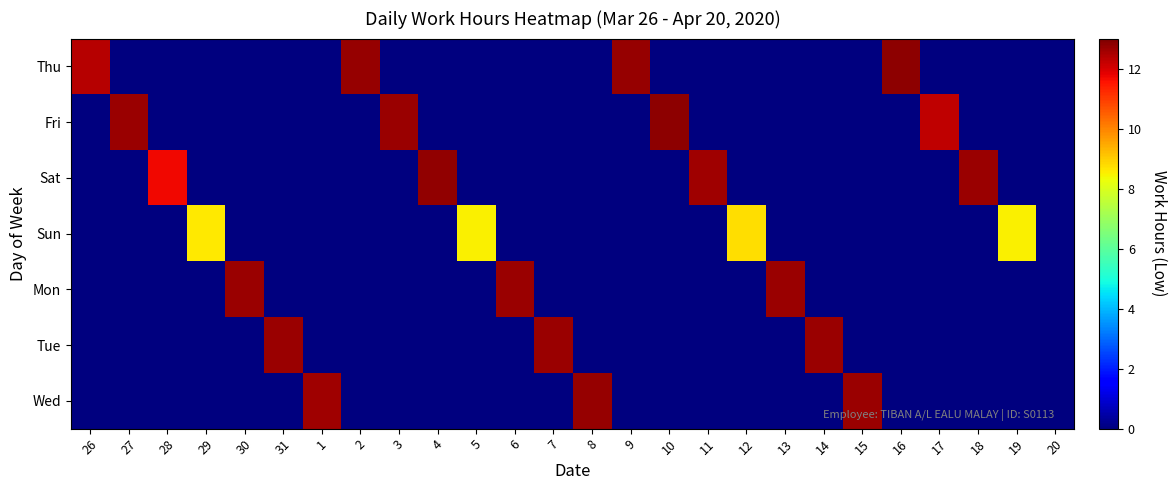

Reading left to right, list all the values displayed in this chart.

Thu: 26=12.4	27=0.0	28=0.0	29=0.0	30=0.0	31=0.0	1=0.0	2=12.7	3=0.0	4=0.0	5=0.0	6=0.0	7=0.0	8=0.0	9=12.7	10=0.0	11=0.0	12=0.0	13=0.0	14=0.0	15=0.0	16=12.8	17=0.0	18=0.0	19=0.0	20=0.0
Fri: 26=0.0	27=12.7	28=0.0	29=0.0	30=0.0	31=0.0	1=0.0	2=0.0	3=12.7	4=0.0	5=0.0	6=0.0	7=0.0	8=0.0	9=0.0	10=12.8	11=0.0	12=0.0	13=0.0	14=0.0	15=0.0	16=0.0	17=12.2	18=0.0	19=0.0	20=0.0
Sat: 26=0.0	27=0.0	28=11.7	29=0.0	30=0.0	31=0.0	1=0.0	2=0.0	3=0.0	4=12.8	5=0.0	6=0.0	7=0.0	8=0.0	9=0.0	10=0.0	11=12.6	12=0.0	13=0.0	14=0.0	15=0.0	16=0.0	17=0.0	18=12.7	19=0.0	20=0.0
Sun: 26=0.0	27=0.0	28=0.0	29=8.6	30=0.0	31=0.0	1=0.0	2=0.0	3=0.0	4=0.0	5=8.5	6=0.0	7=0.0	8=0.0	9=0.0	10=0.0	11=0.0	12=8.8	13=0.0	14=0.0	15=0.0	16=0.0	17=0.0	18=0.0	19=8.5	20=0.0
Mon: 26=0.0	27=0.0	28=0.0	29=0.0	30=12.7	31=0.0	1=0.0	2=0.0	3=0.0	4=0.0	5=0.0	6=12.7	7=0.0	8=0.0	9=0.0	10=0.0	11=0.0	12=0.0	13=12.7	14=0.0	15=0.0	16=0.0	17=0.0	18=0.0	19=0.0	20=0.0
Tue: 26=0.0	27=0.0	28=0.0	29=0.0	30=0.0	31=12.7	1=0.0	2=0.0	3=0.0	4=0.0	5=0.0	6=0.0	7=12.7	8=0.0	9=0.0	10=0.0	11=0.0	12=0.0	13=0.0	14=12.7	15=0.0	16=0.0	17=0.0	18=0.0	19=0.0	20=0.0
Wed: 26=0.0	27=0.0	28=0.0	29=0.0	30=0.0	31=0.0	1=12.6	2=0.0	3=0.0	4=0.0	5=0.0	6=0.0	7=0.0	8=12.7	9=0.0	10=0.0	11=0.0	12=0.0	13=0.0	14=0.0	15=12.7	16=0.0	17=0.0	18=0.0	19=0.0	20=0.0